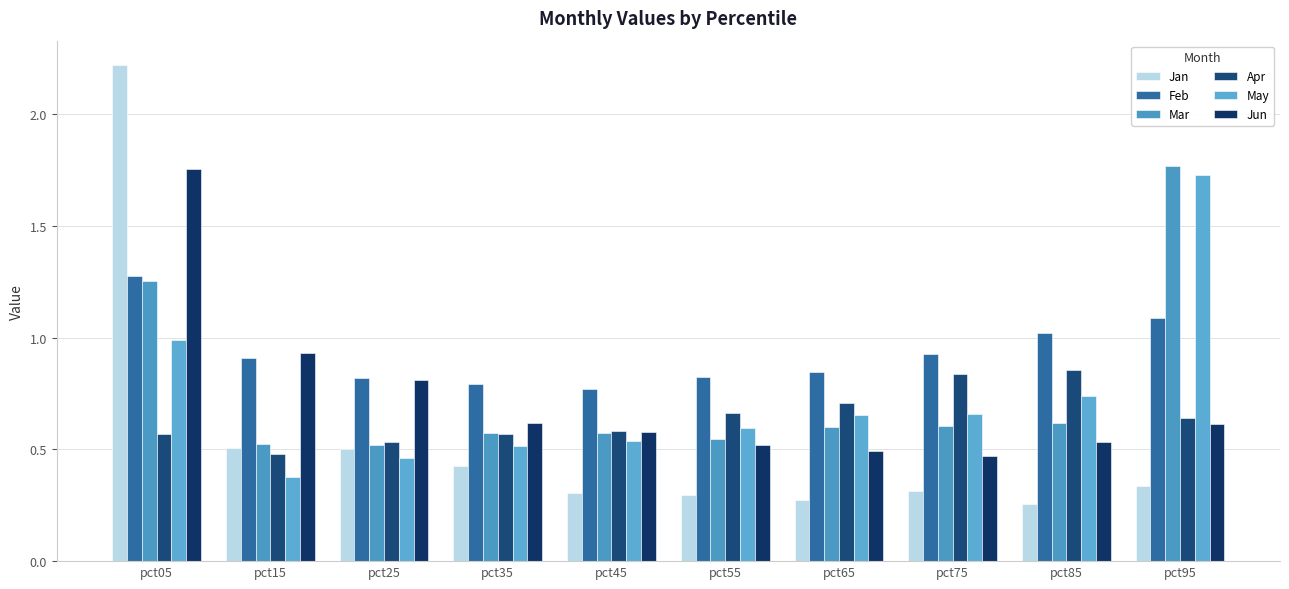

How many data points does each series have?

10